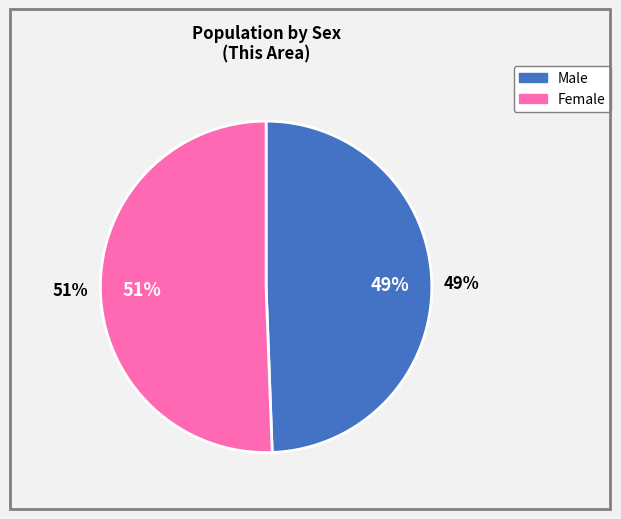

What is the total percentage of Male and Female?

100.0%